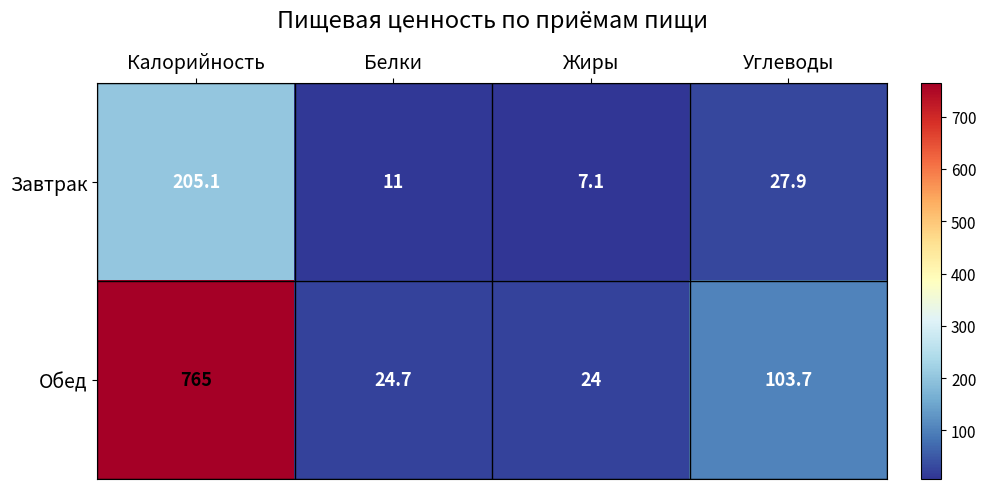

Reading left to right, what are all the values shown in this chart?

Завтрак: Калорийность=205.1	Белки=11.0	Жиры=7.1	Углеводы=27.9
Обед: Калорийность=765.0	Белки=24.7	Жиры=24.0	Углеводы=103.7